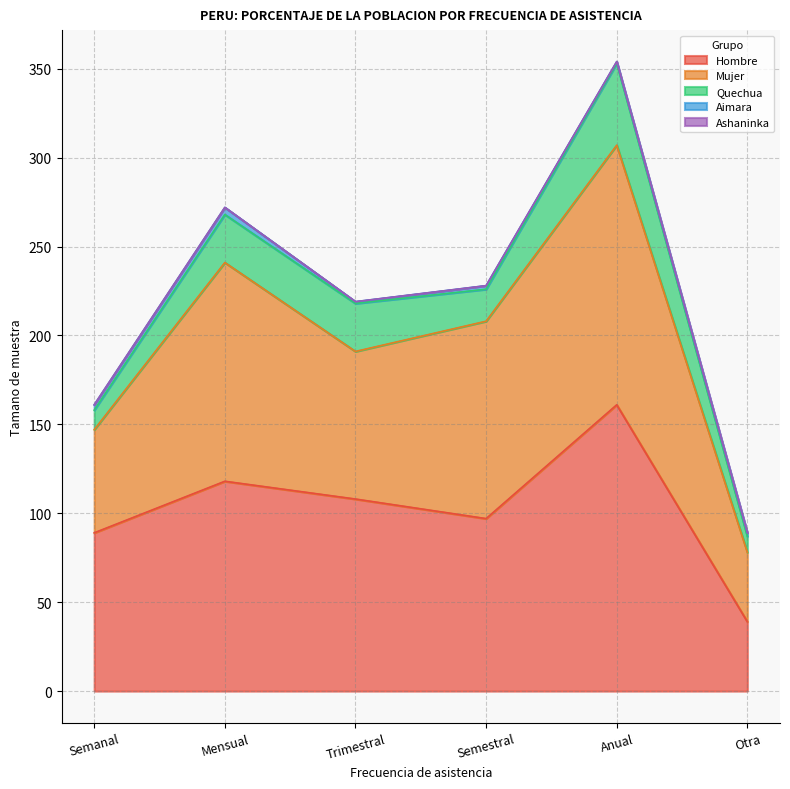

What is the total value across all series at Anual?

354